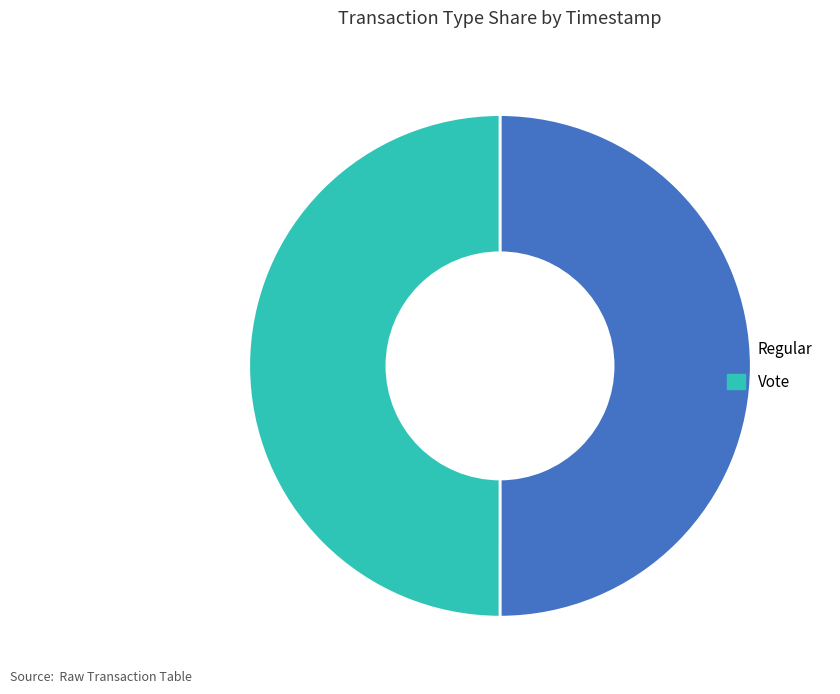

How many segments does this pie chart have?

2